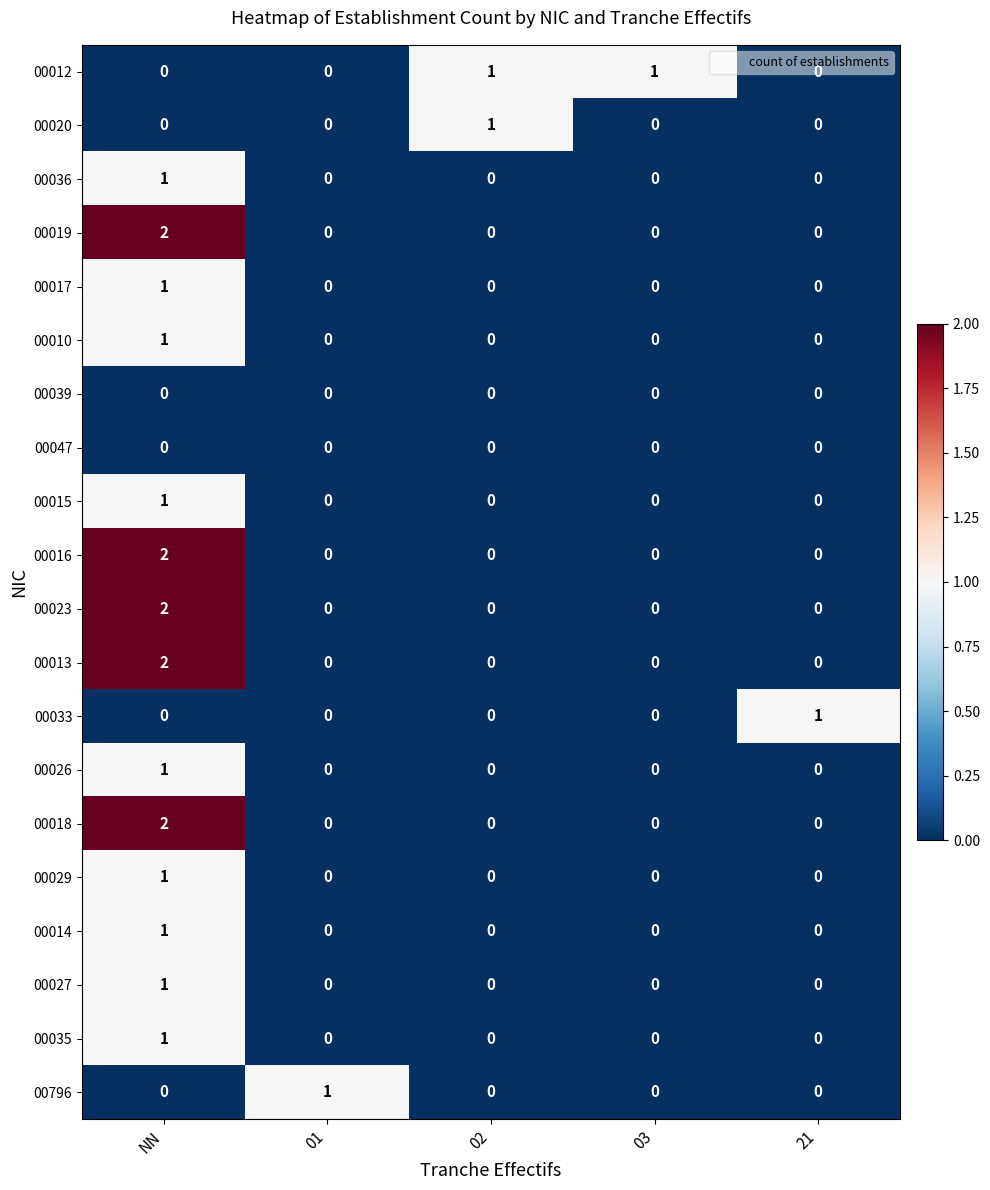

At how many categories does at least one series exceed 0?

5